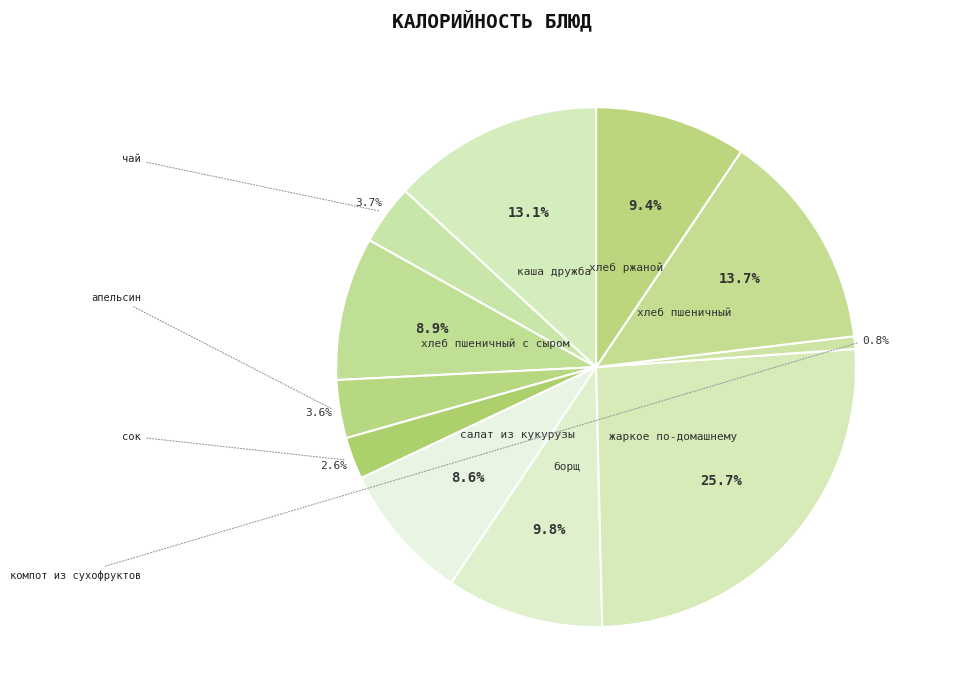

What is the smallest slice in the pie chart?

компот из сухофруктов